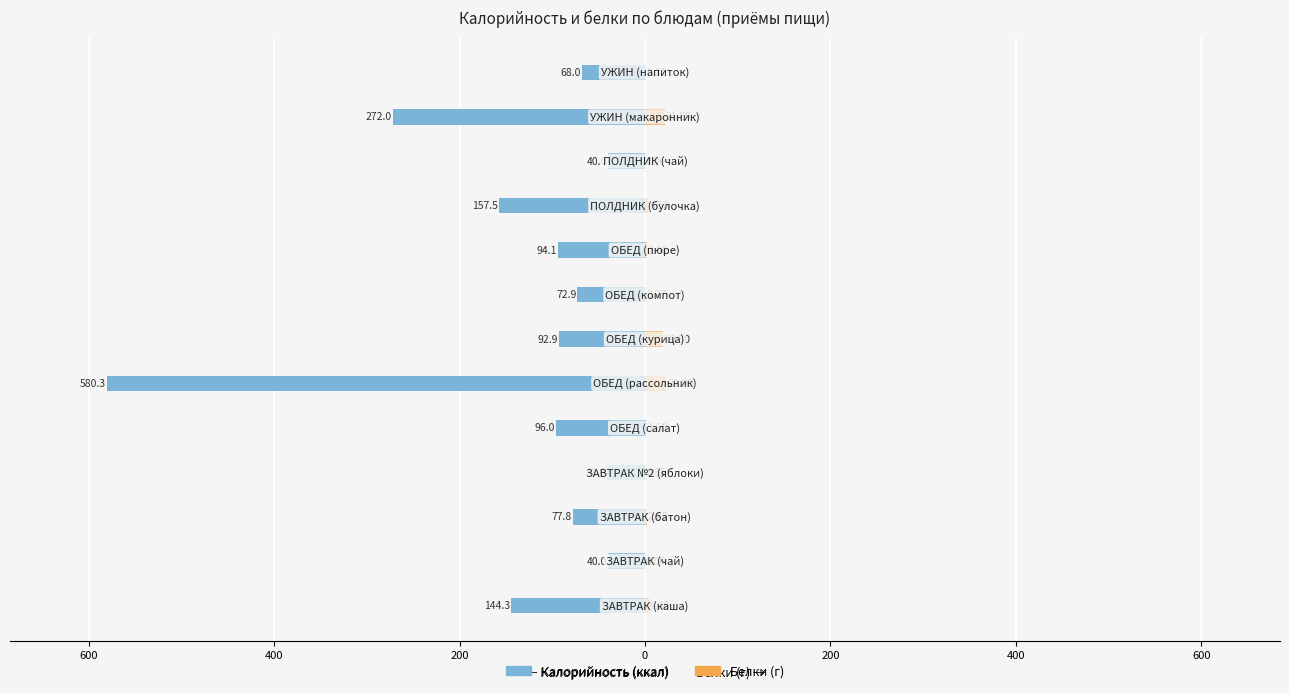

Which series has the widest spread of values?

Калорийность